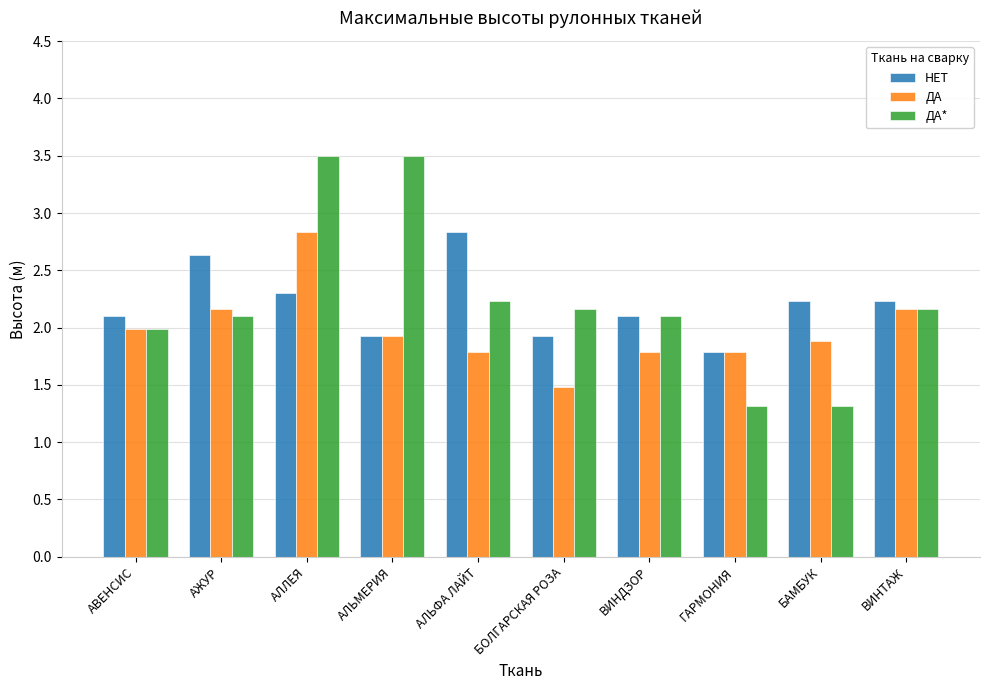

What is the total value across all series at АЛЛЕЯ?

8.6